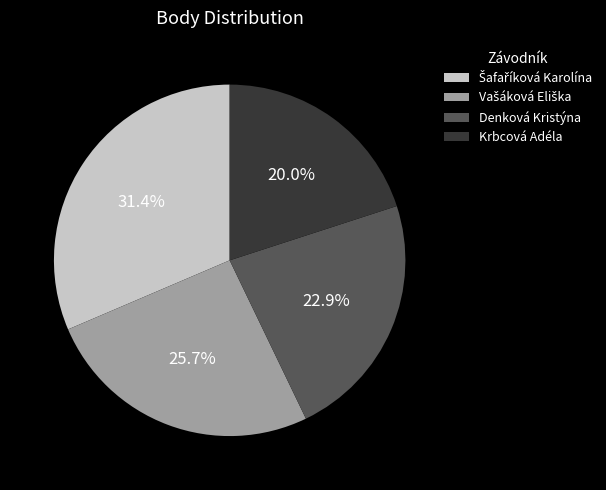

To the nearest percent, what is the average slice percentage?

25%